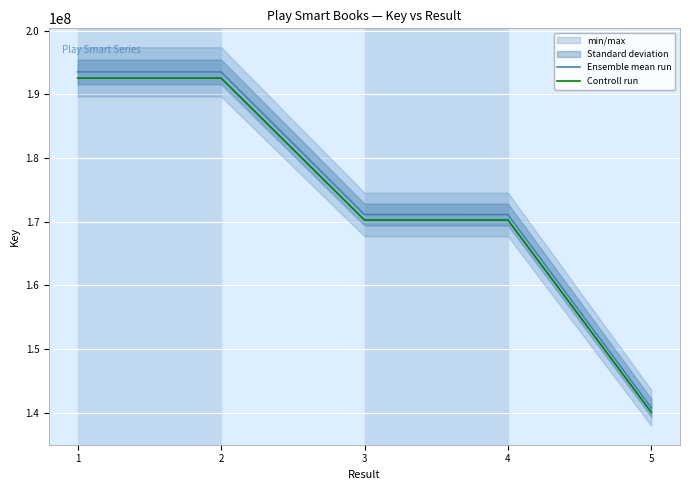

At how many categories does at least one series exceed 159032999?

4